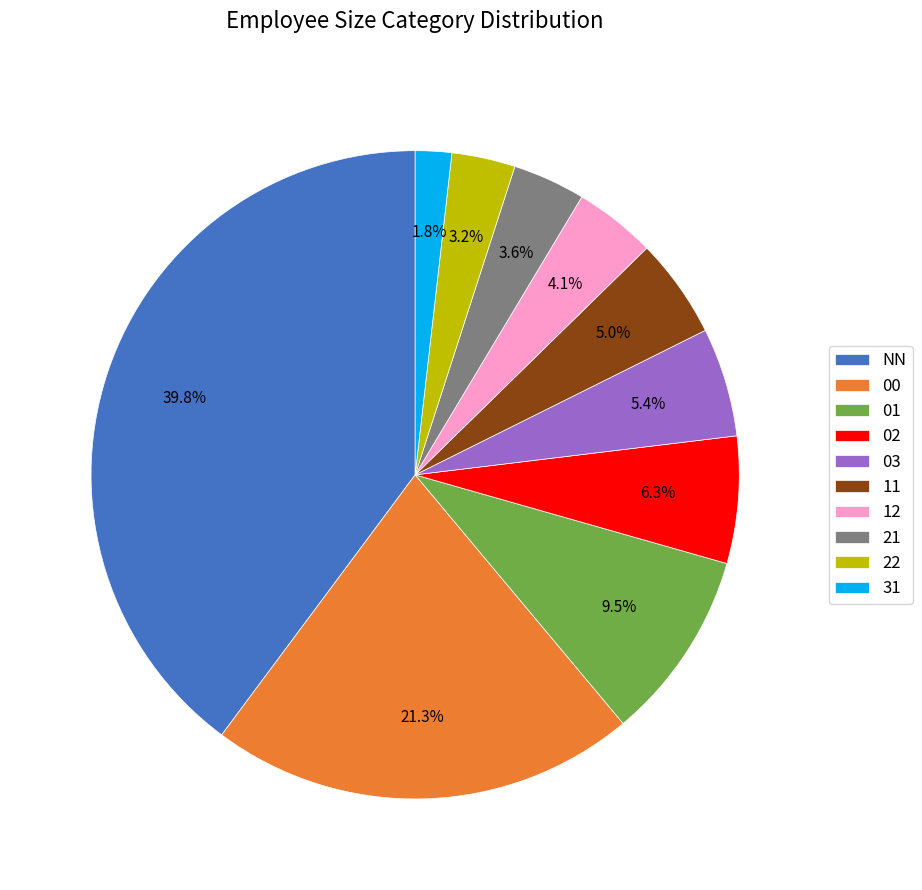

Which slice is the smallest?

31